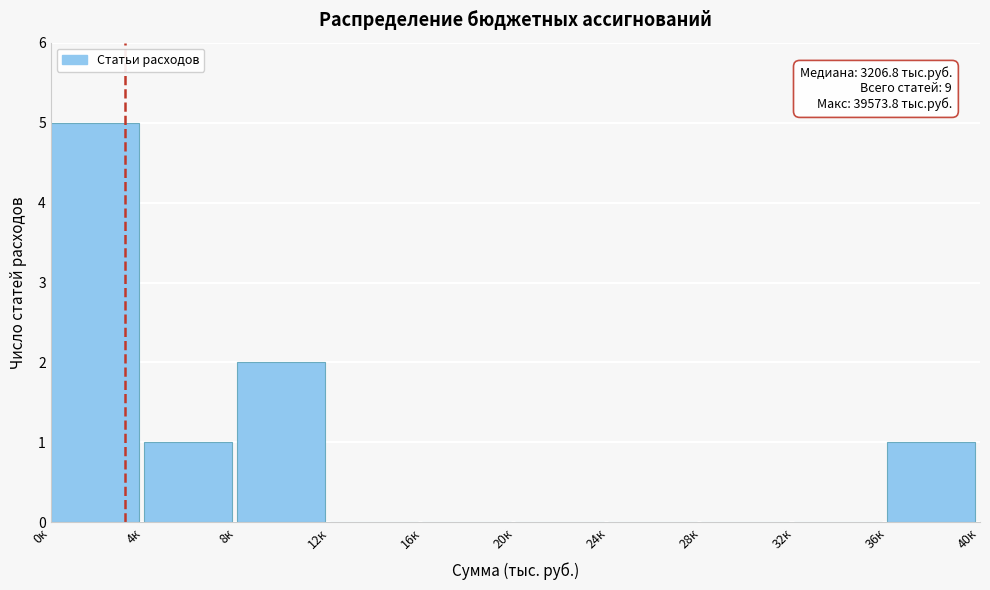

Reading left to right, extract all data points from this chart.

0к=5	4к=1	8к=2	12к=0	16к=0	20к=0	24к=0	28к=0	32к=0	36к=1